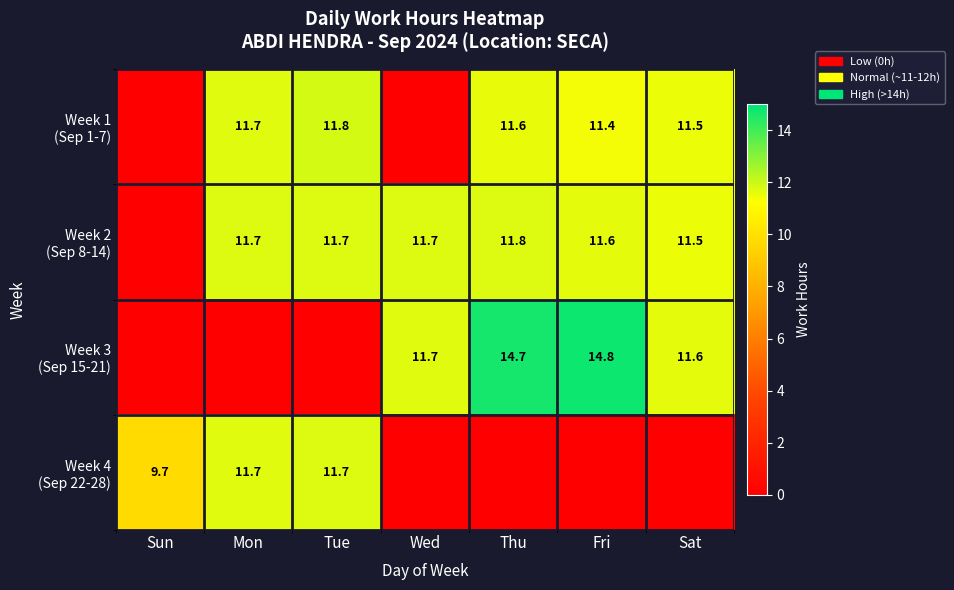

What is the total value across all series at Wed?

23.4